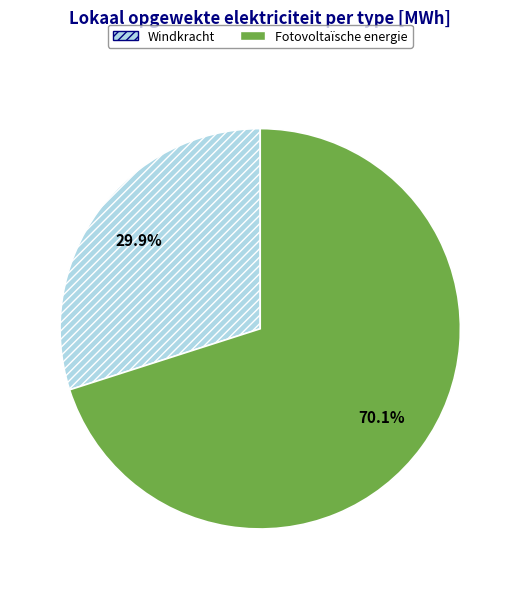

What is the ratio of the value at Fotovoltaïsche energie to the value at Windkracht?

2.3